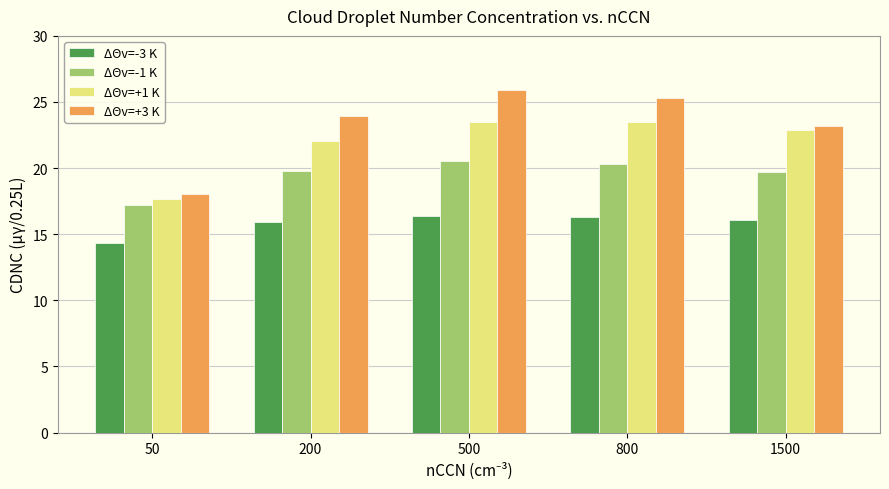

Rank the series by their average value, from highest to lowest.

ΔΘv=+3 K, ΔΘv=+1 K, ΔΘv=-1 K, ΔΘv=-3 K